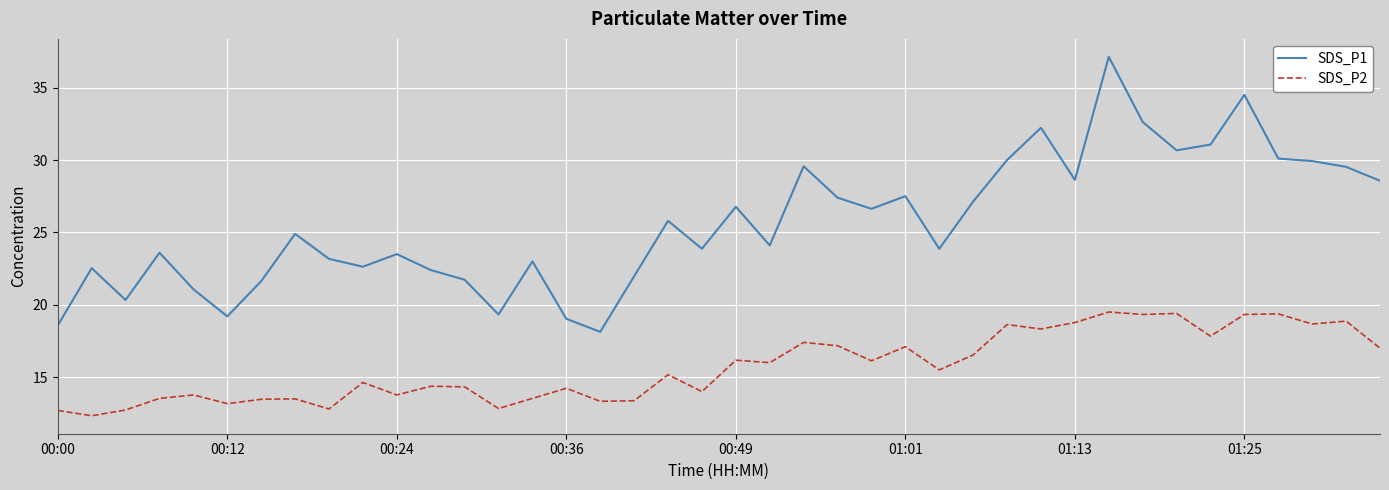

Which series has the largest total across all categories?

SDS_P1